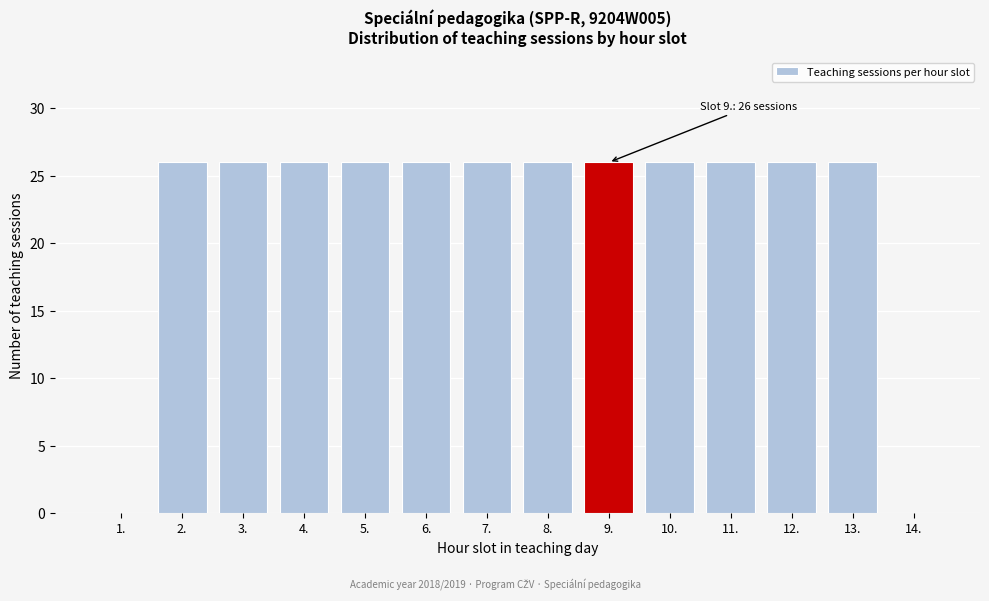

Reading right to left, transcribe all the data shown in this chart.

14.=0	13.=26	12.=26	11.=26	10.=26	9.=26	8.=26	7.=26	6.=26	5.=26	4.=26	3.=26	2.=26	1.=0